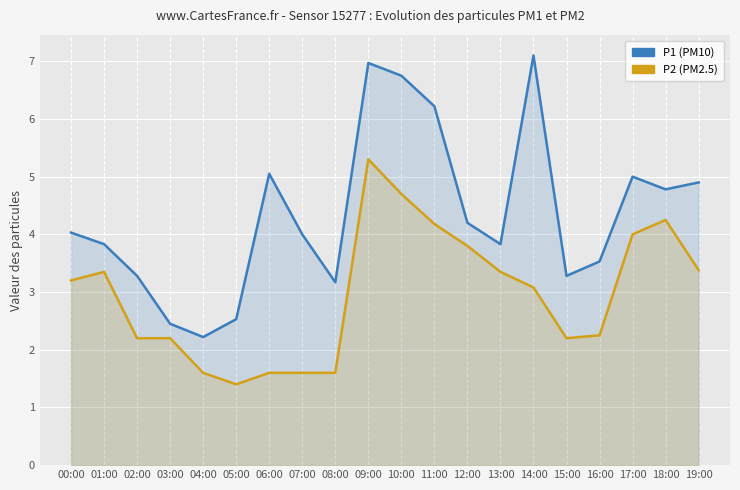

What is the difference between the P2 values at 16:00 and 08:00?

0.6